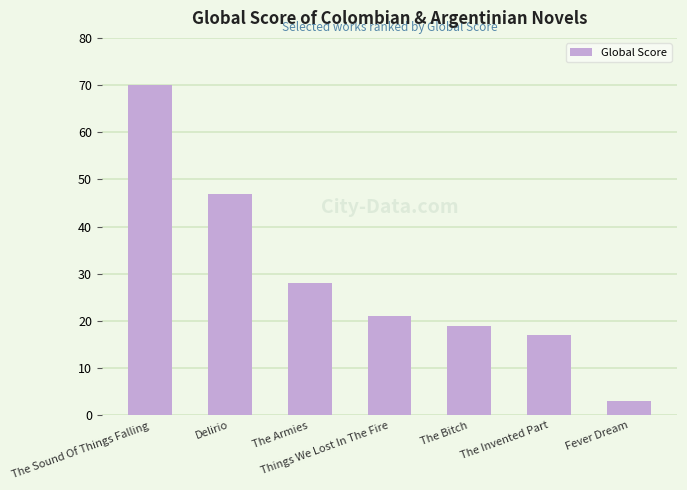

What is the label of the 3rd bar from the right?

The Bitch